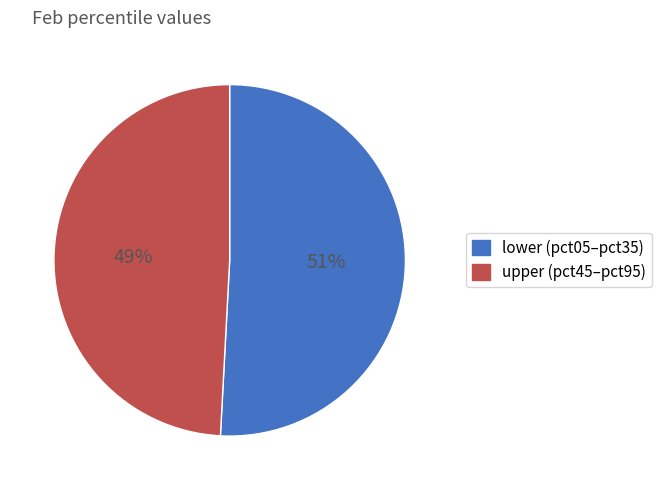

To the nearest percent, what portion does lower (pct05–pct35) represent?

51%